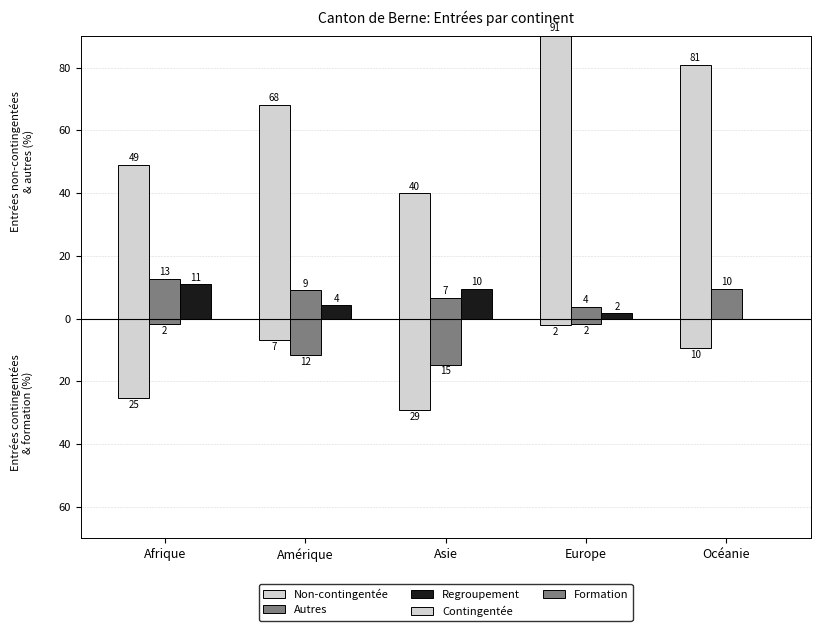

True or false: Regroupement has a value of 10.9 at Afrique.

True